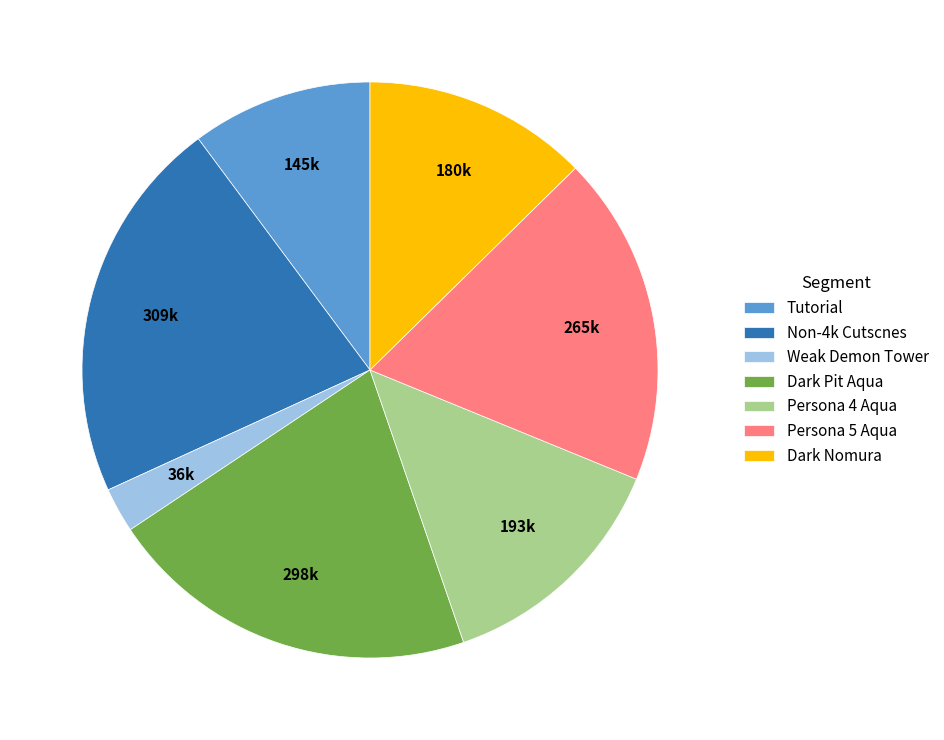

Between Persona 5 Aqua and Non-4k Cutscnes, which is larger?

Non-4k Cutscnes